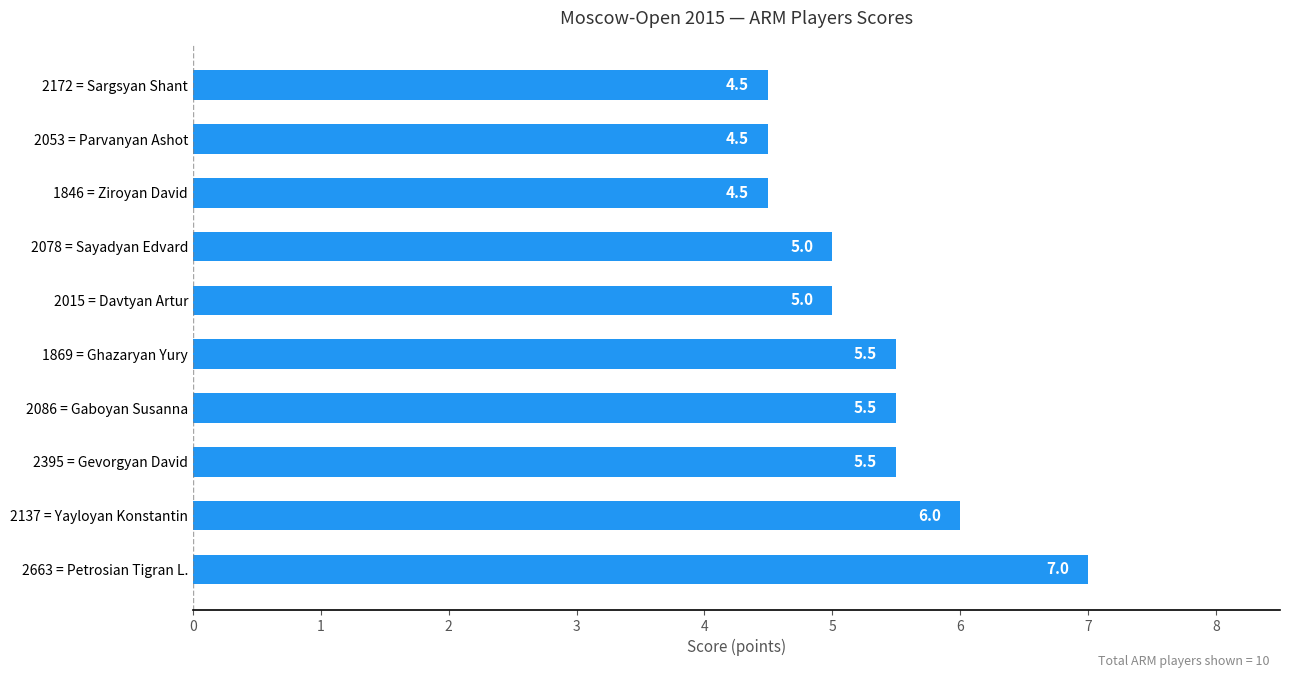

The chart shows a value of 5.0 at 2078 = Sayadyan Edvard. True or false?

True